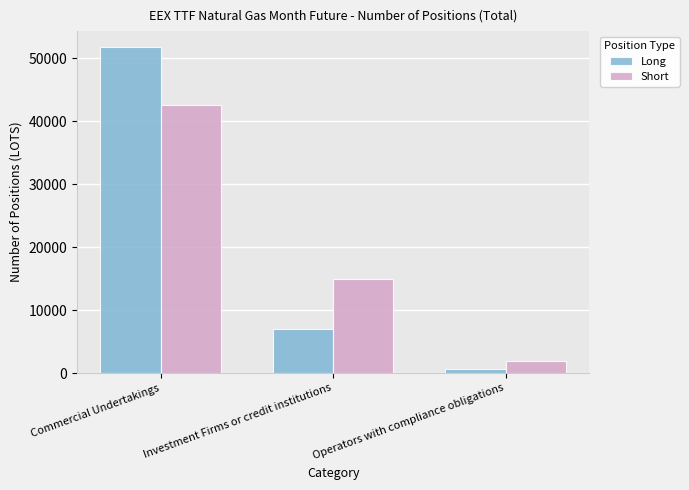

Which category has the highest value across all series?

Commercial Undertakings